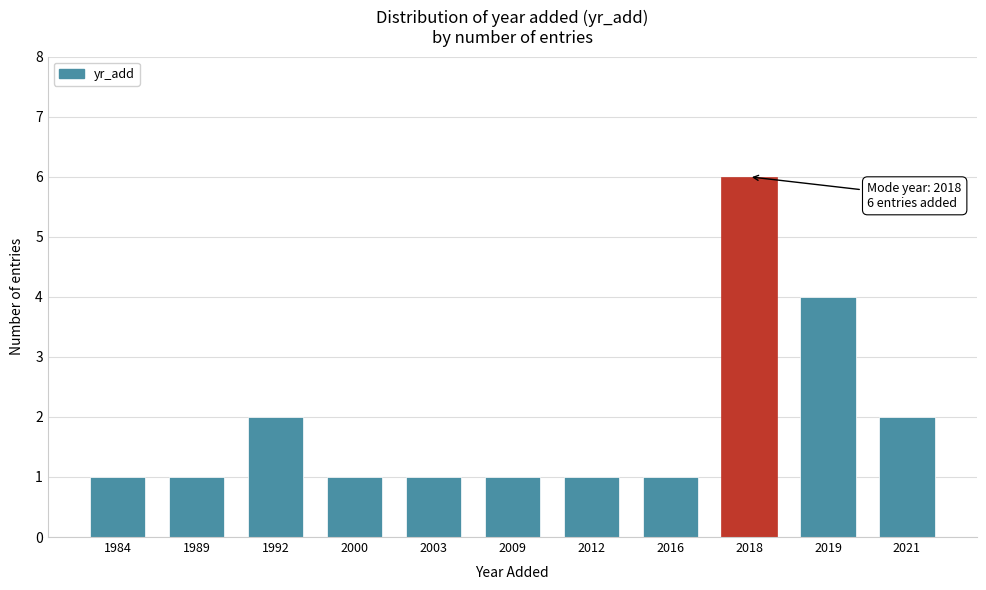

Reading left to right, what are all the values shown in this chart?

1984=1	1989=1	1992=2	2000=1	2003=1	2009=1	2012=1	2016=1	2018=6	2019=4	2021=2